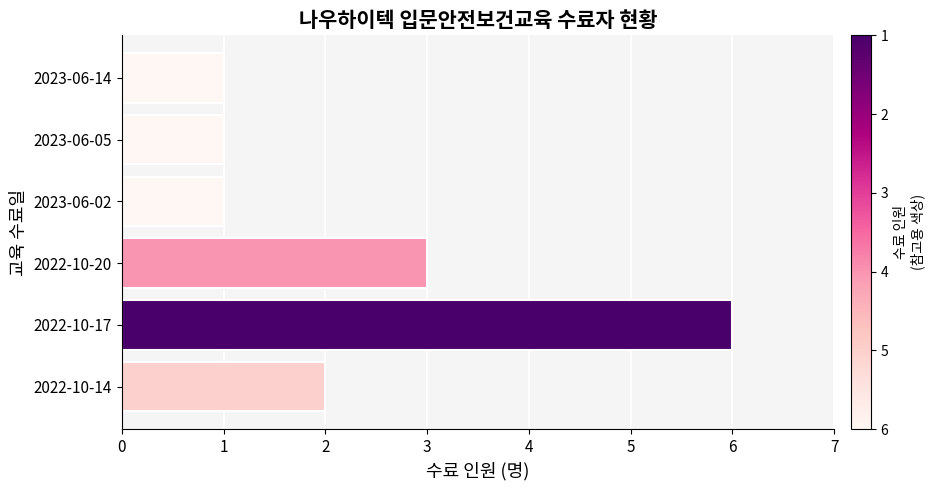

Does the chart contain stacked bars?

No